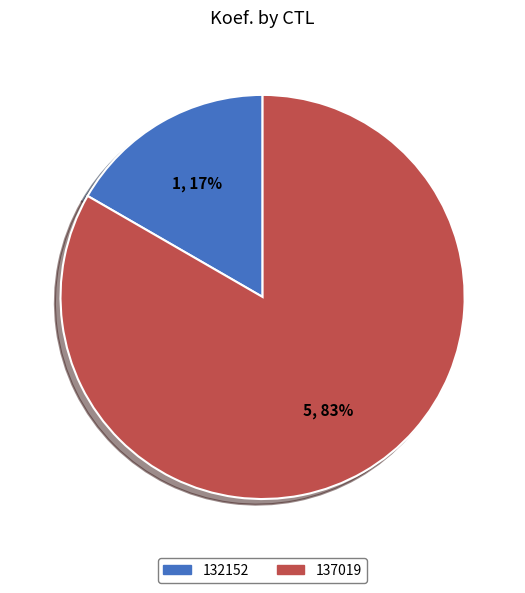

Is the sum of 132152 and 137019 greater than half?

Yes